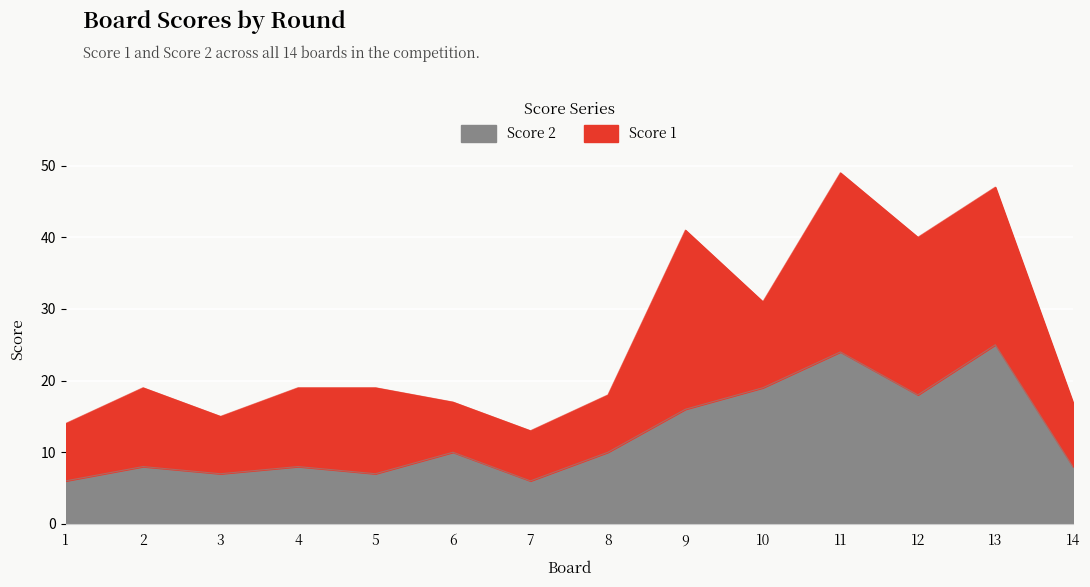

Where is the first local maximum?

2